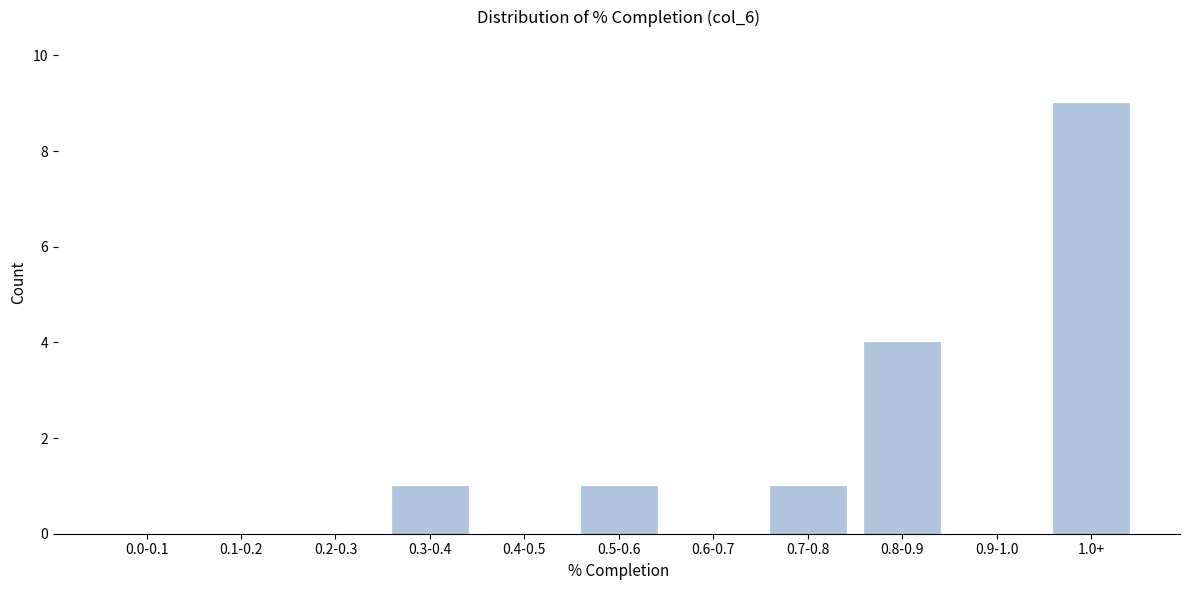

Reading left to right, what are all the values shown in this chart?

0.0-0.1=0	0.1-0.2=0	0.2-0.3=0	0.3-0.4=1	0.4-0.5=0	0.5-0.6=1	0.6-0.7=0	0.7-0.8=1	0.8-0.9=4	0.9-1.0=0	1.0+=9